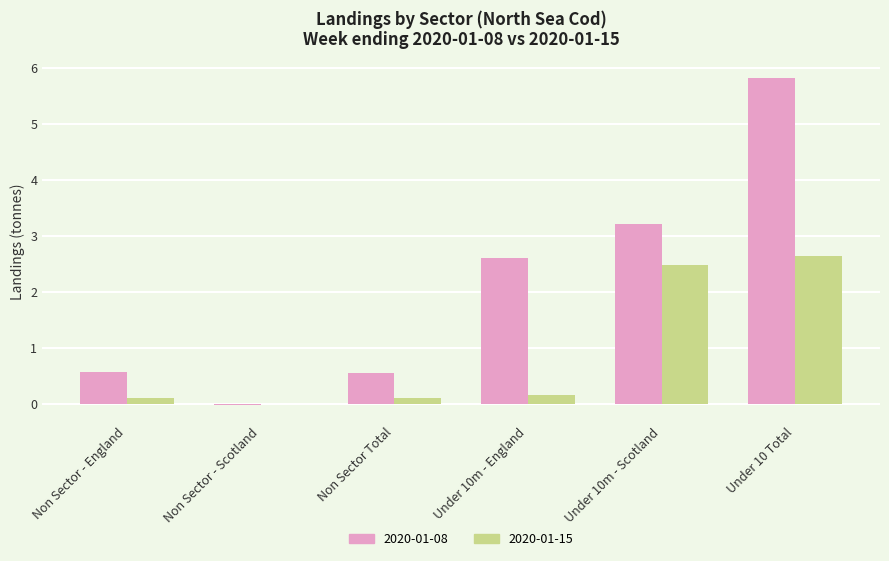

Is it true that 2020-01-15 equals 0.2 at Under 10m - England?

True